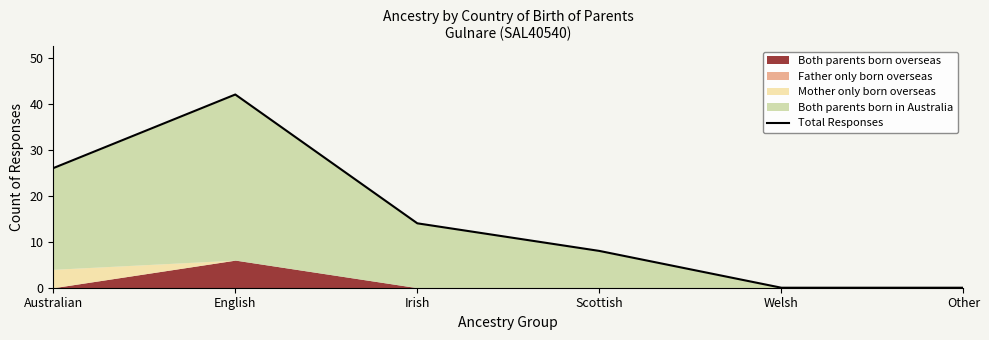

Reading left to right, transcribe all the data shown in this chart.

26	42	14	8	0	0